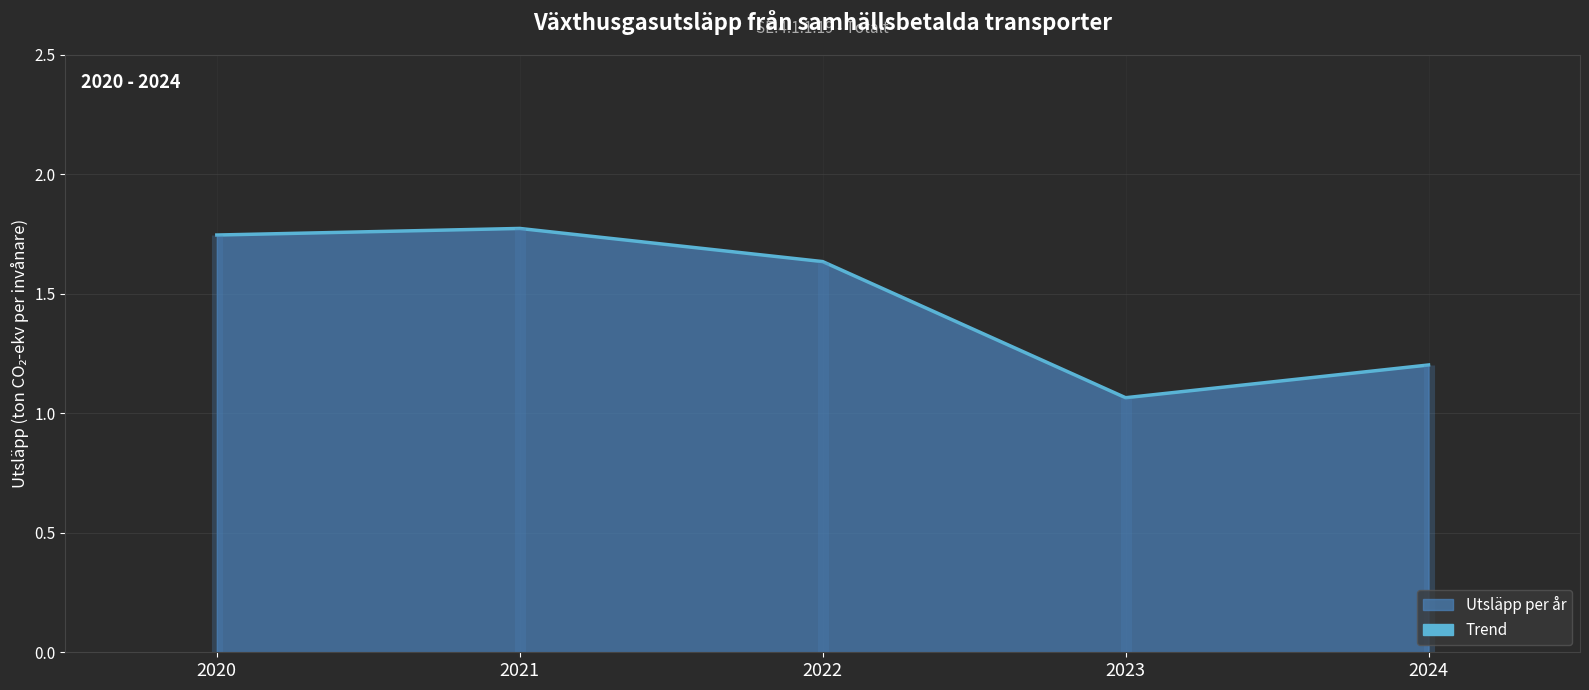

How many interior local valleys (lower than both neighbors) does the data have?

1